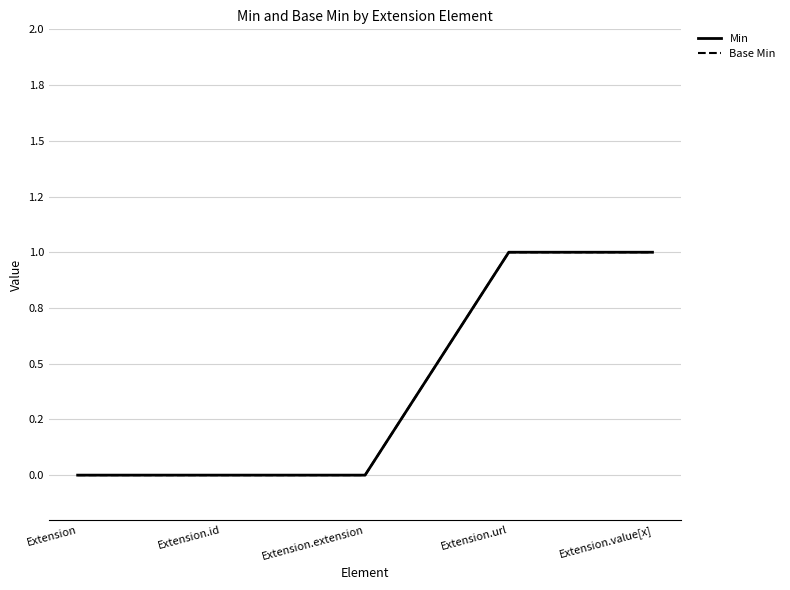

Is it true that Min equals -1 at Extension.extension?

False